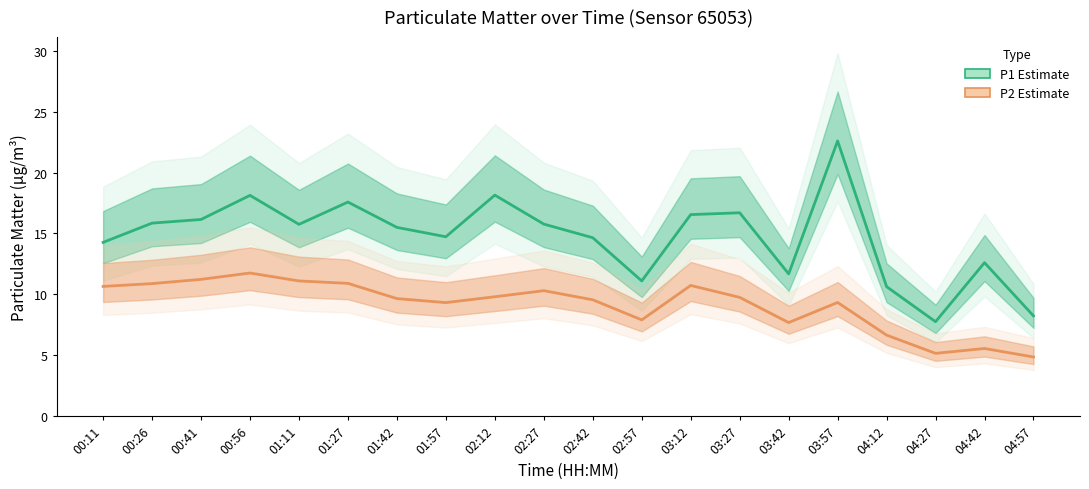

Which label corresponds to the smallest value in the chart?

04:57